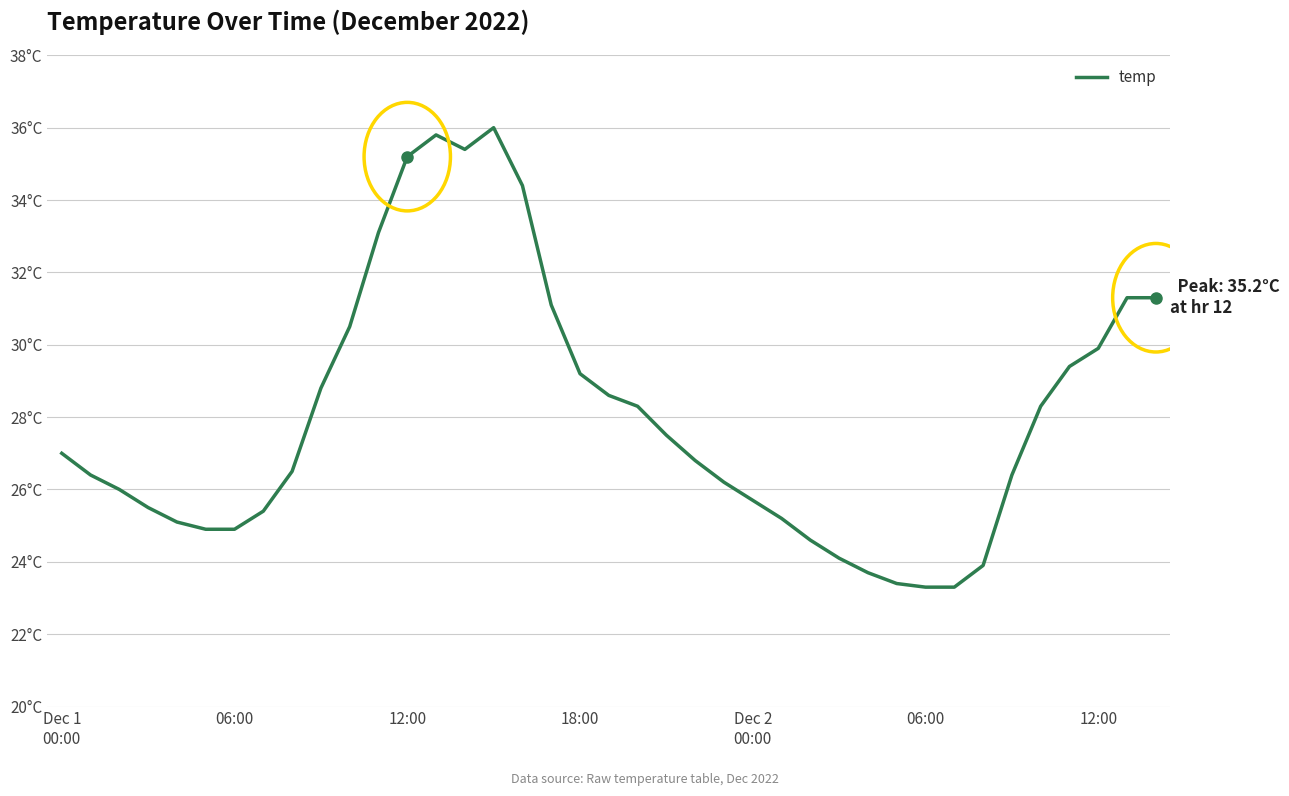

Does the chart display data point markers on the line(s)?

No